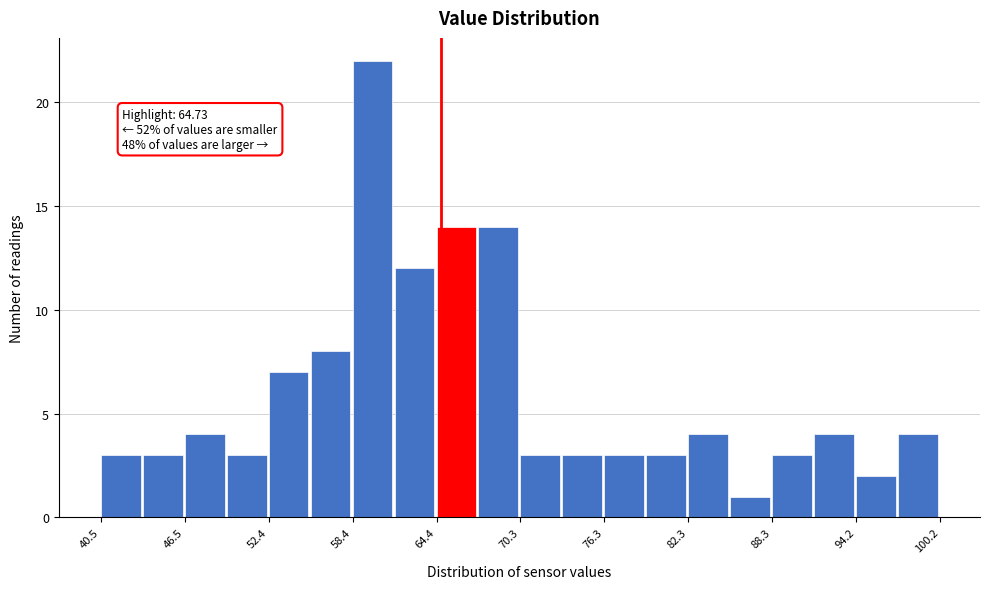

Around what value on the x-axis is the tallest bar? Give the approximate position of its centre, as read against the axis.

60